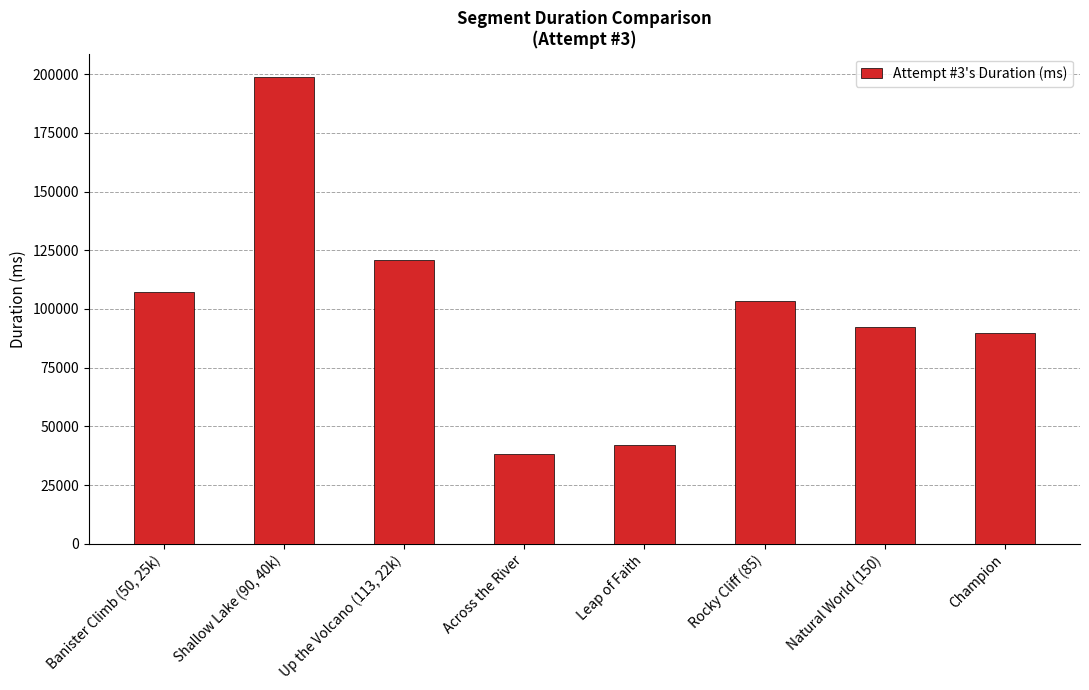

What is the difference between the maximum and minimum values?

160509